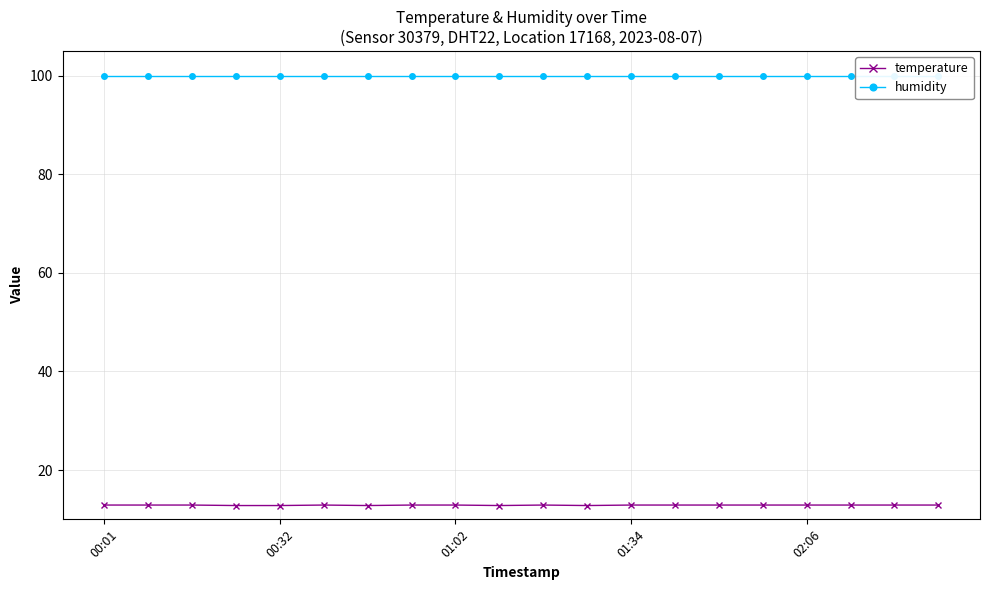

What is the sum of the temperature values at 15 and 9?

25.7